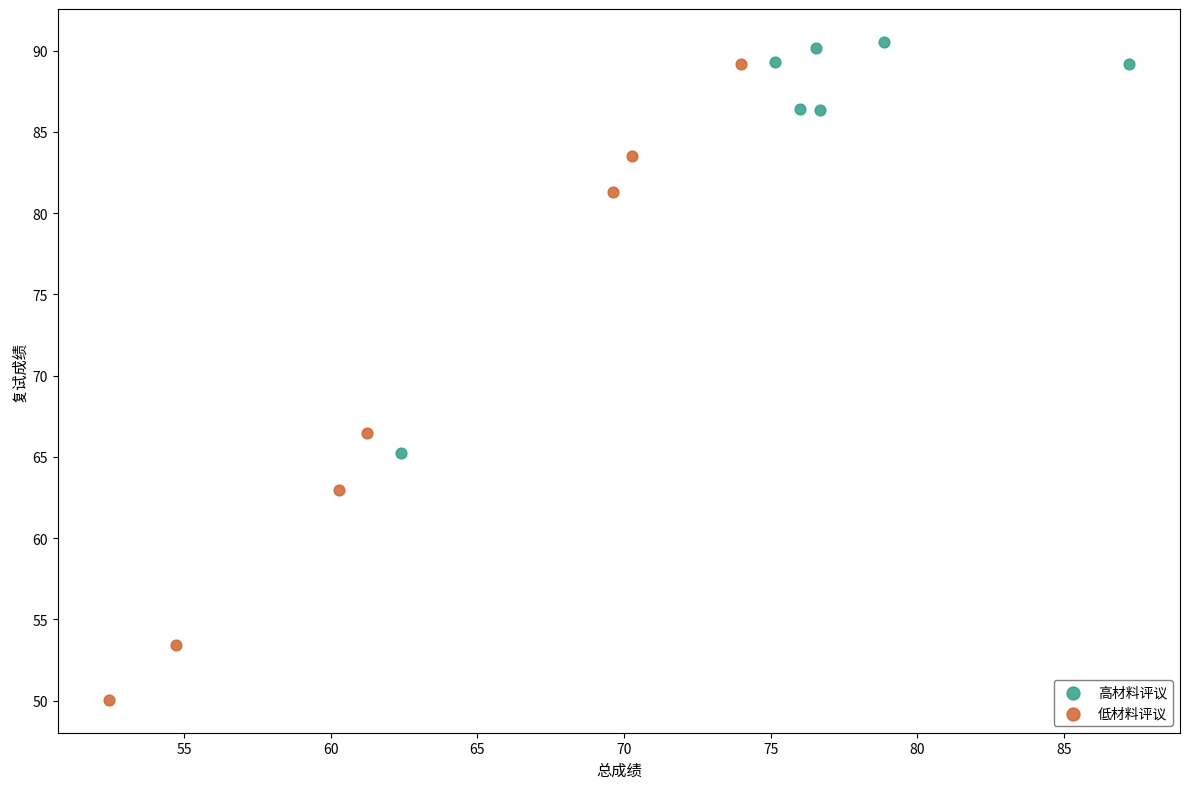

Which series reaches the minimum Y coordinate?

低材料评议